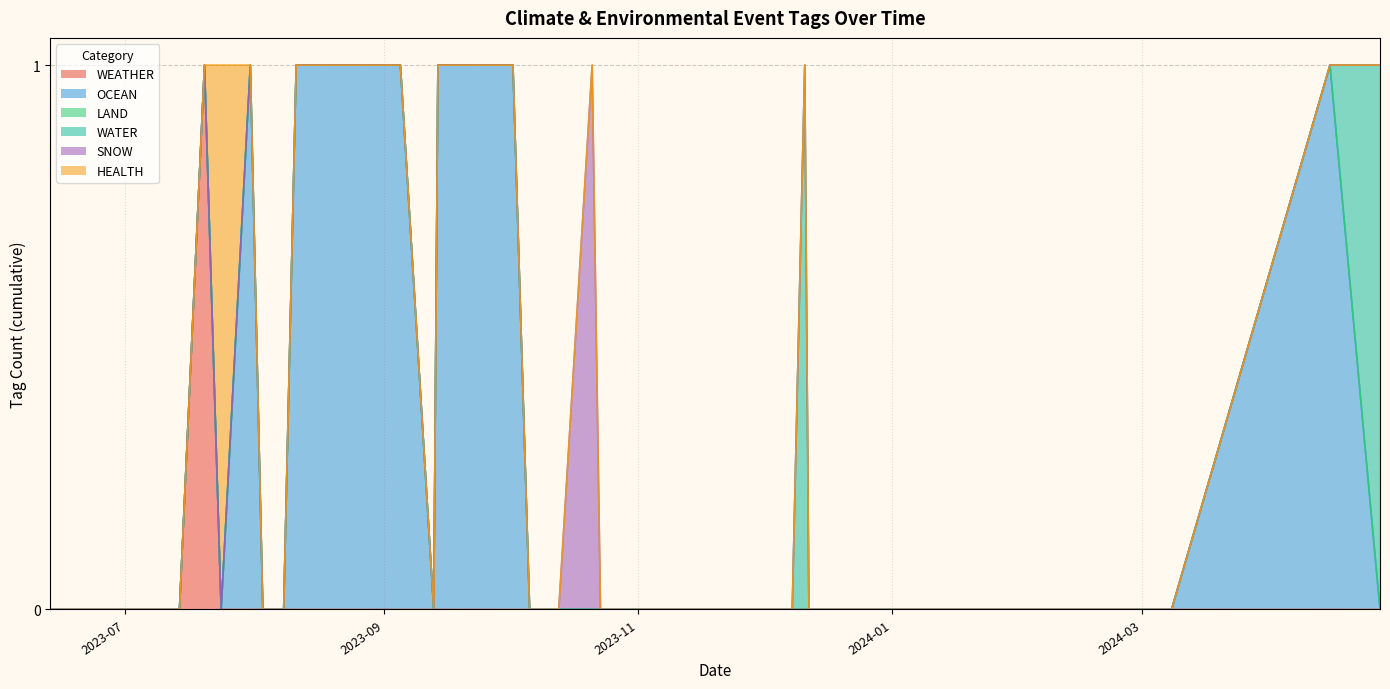

Does the chart have visible grid lines?

Yes